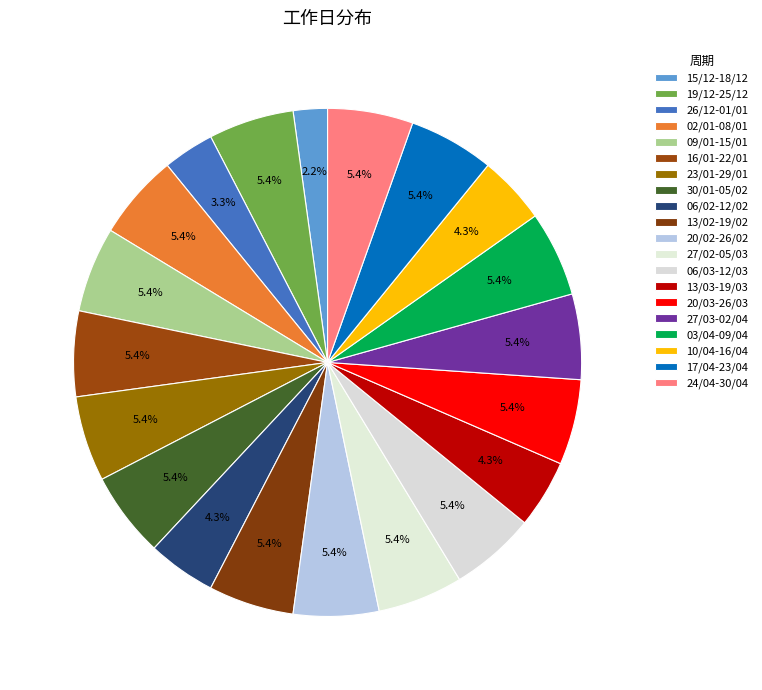

How many slices are in this pie chart?

20